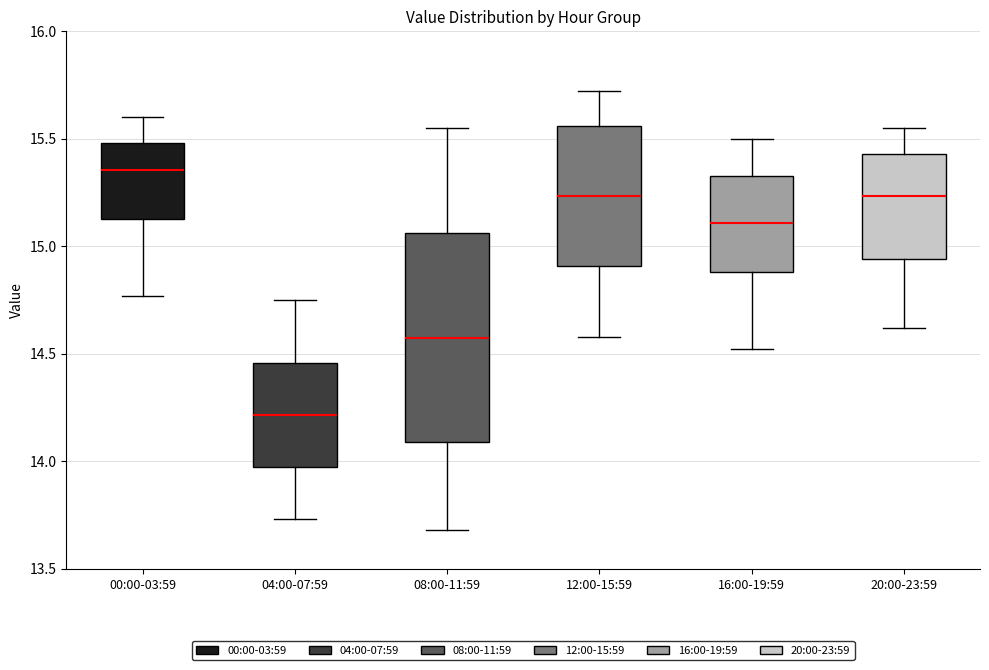

Which box has the highest median line?

00:00-03:59